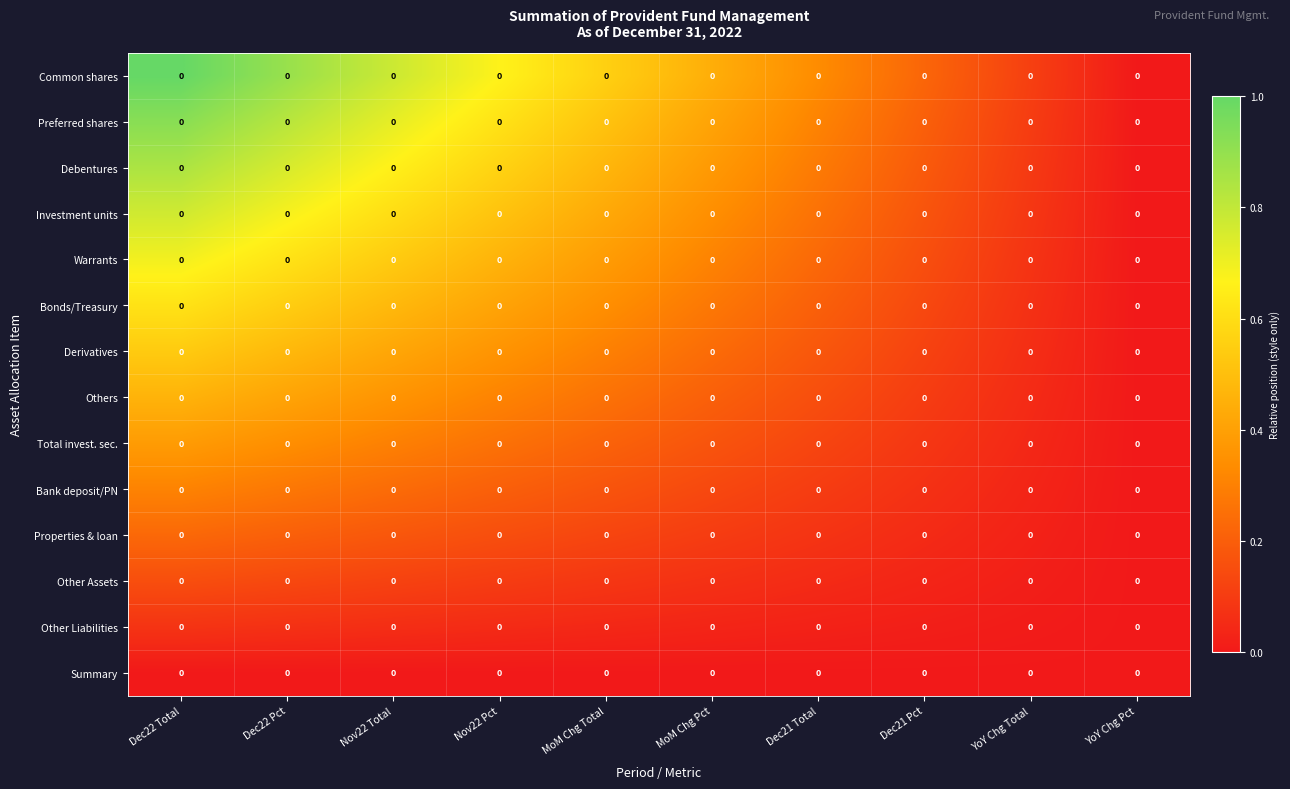

List the labels in order of Preferred shares value, largest first.

Dec22 Total, Dec22 Pct, Nov22 Total, Nov22 Pct, MoM Chg Total, MoM Chg Pct, Dec21 Total, Dec21 Pct, YoY Chg Total, YoY Chg Pct